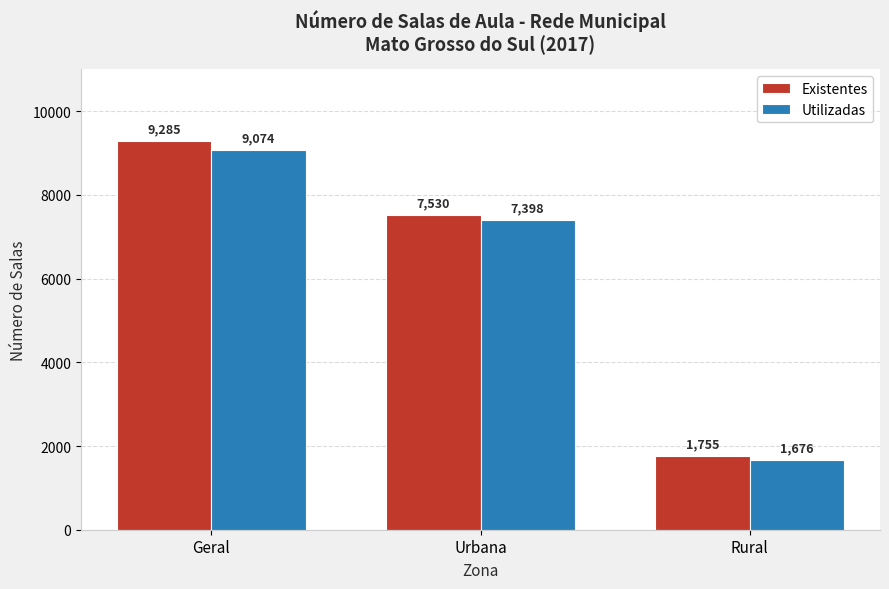

How many values in the Existentes series are below 7530?

1